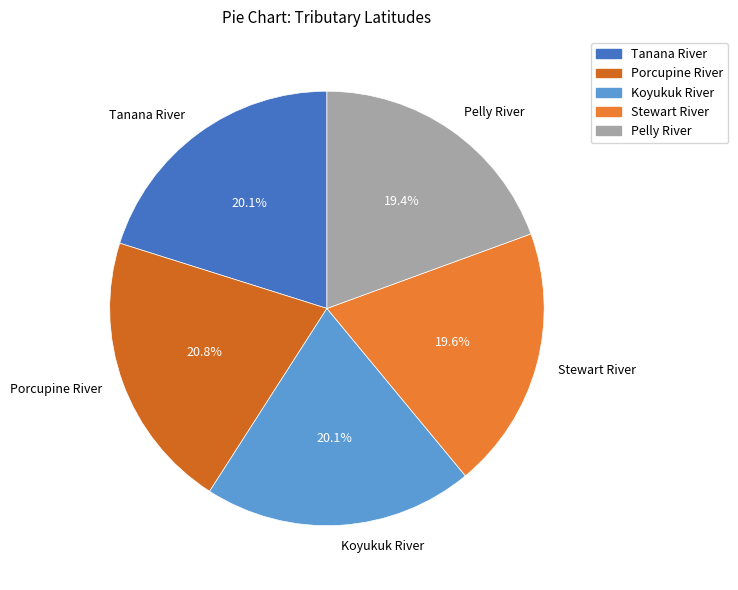

Count the number of slices in the pie.

5